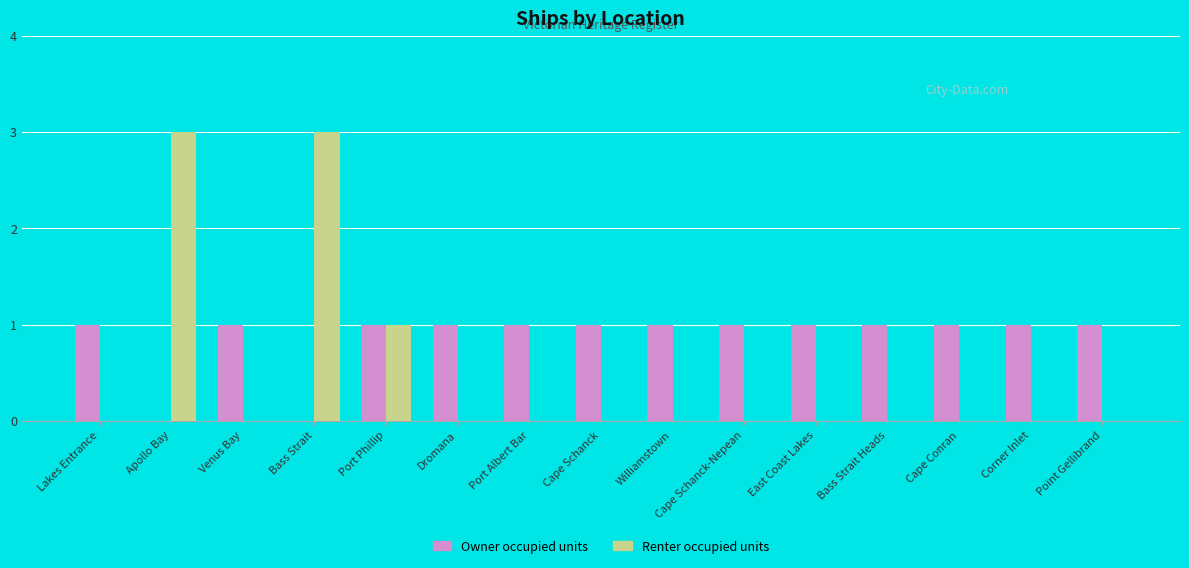

What is the sum of all Renter occupied units values?

7